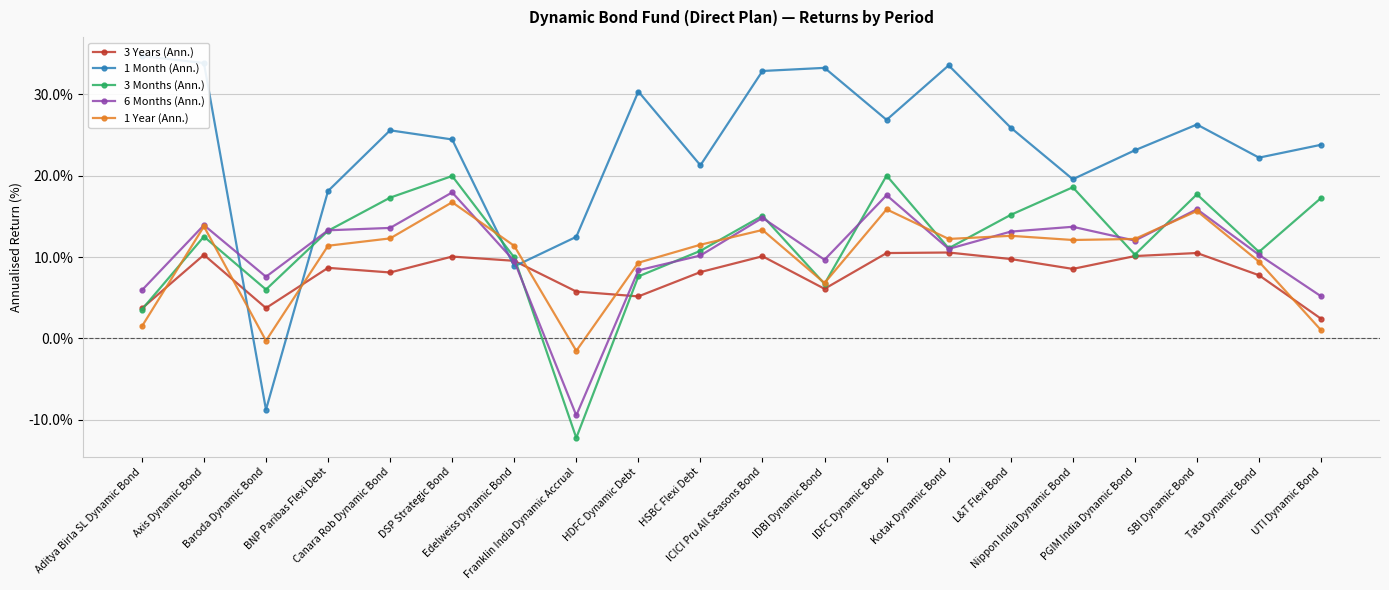

How many interior local valleys does the 1 Year (Ann.) series have?

5